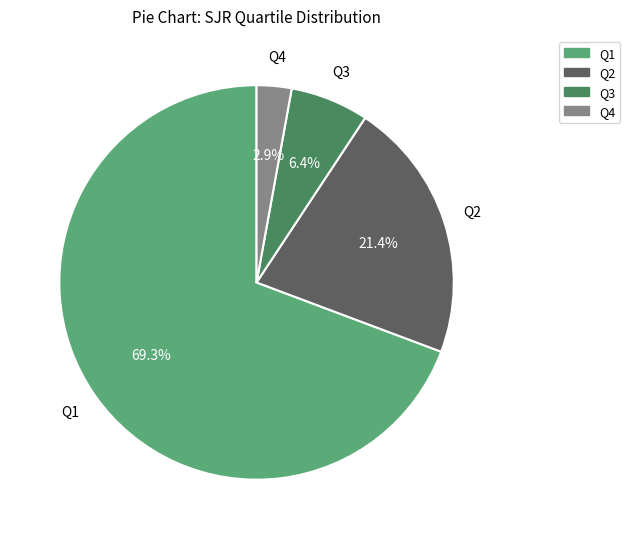

What is the smallest slice in the pie chart?

Q4